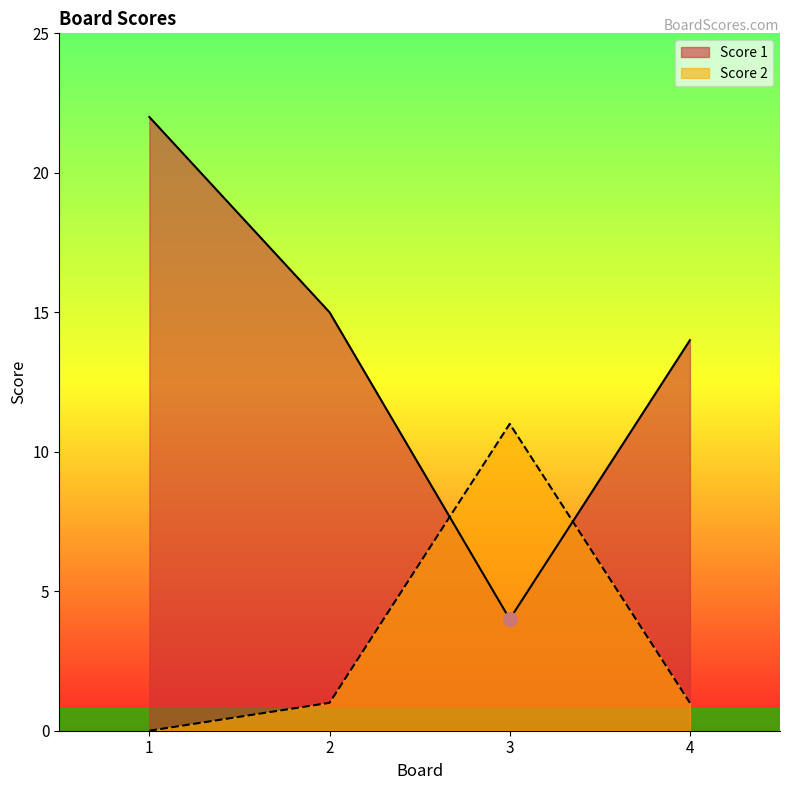

Reading left to right, list all the values displayed in this chart.

Score 1: 22	15	4	14
Score 2: 0	1	11	1